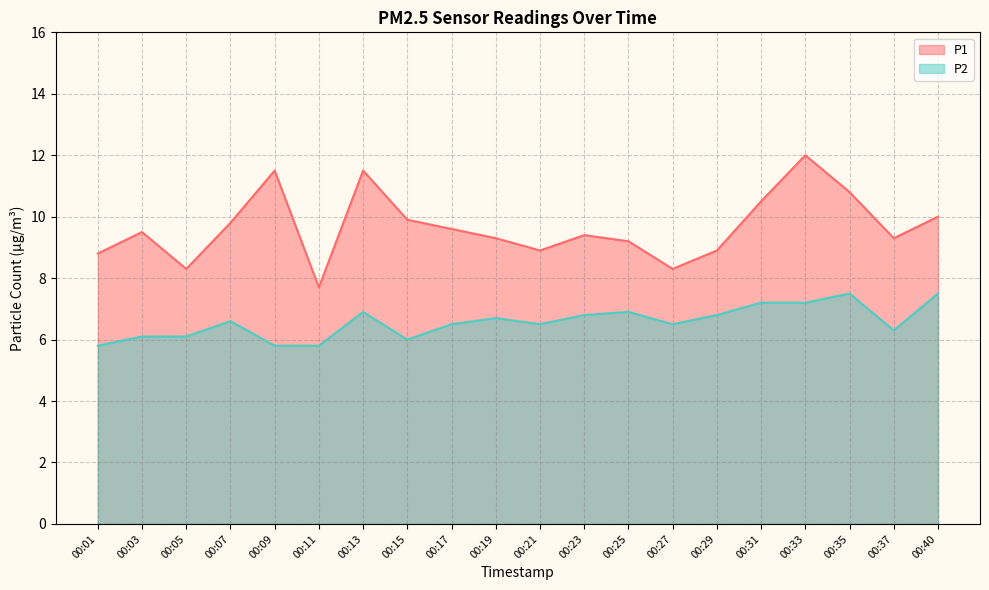

True or false: P1 and P2 intersect in this chart.

False